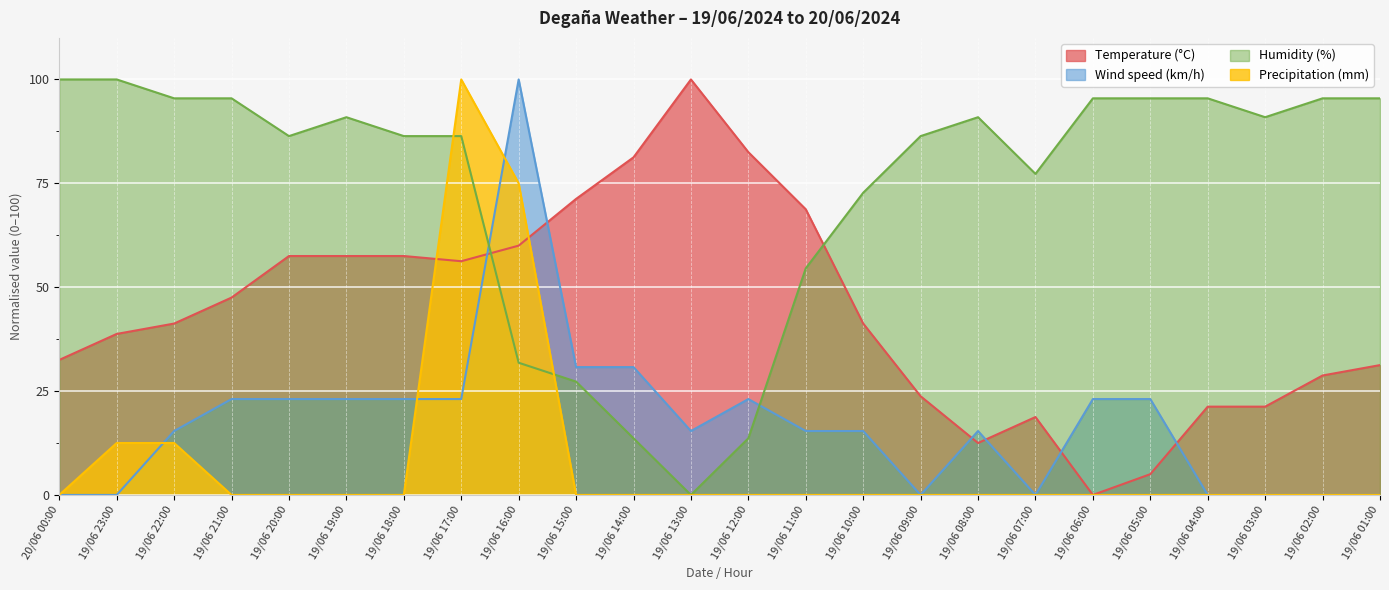

At 19/06 07:00, list the series in order from largest to smallest.

Humidity (%), Temperature (°C), Wind speed (km/h), Precipitation (mm)